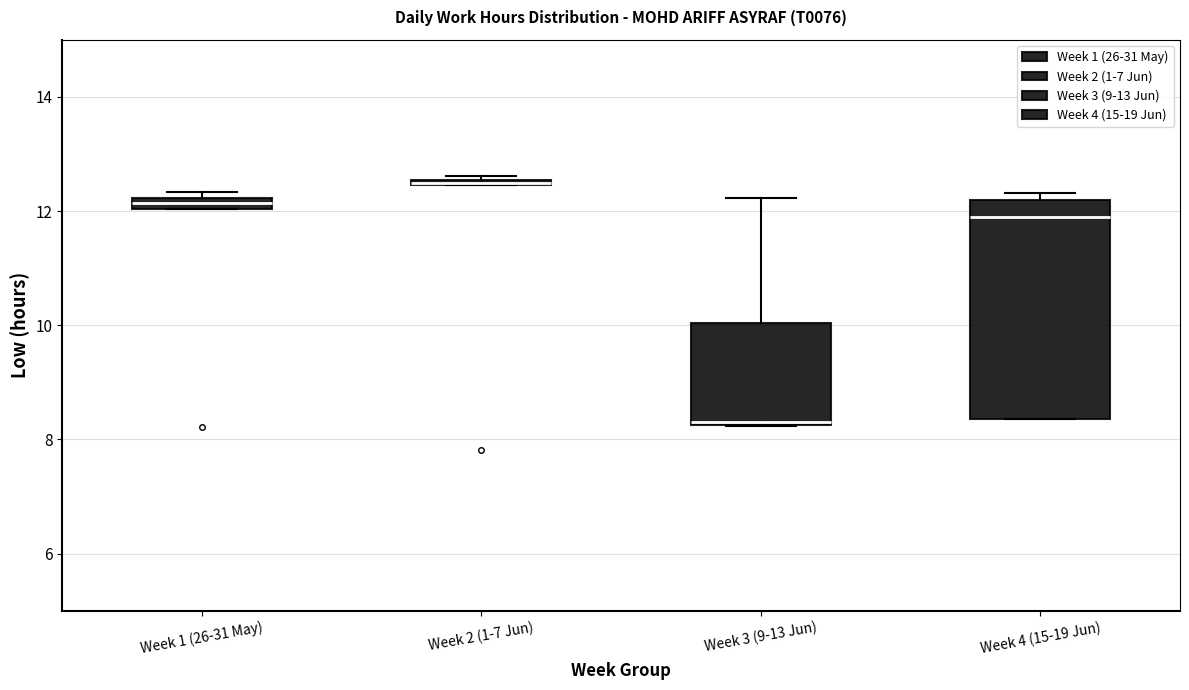

Where is the lower edge of the box for Week 1 (26-31 May) on the y-axis? The values are not printed on the chart, so give them approximately, as read against the axis.

12.0